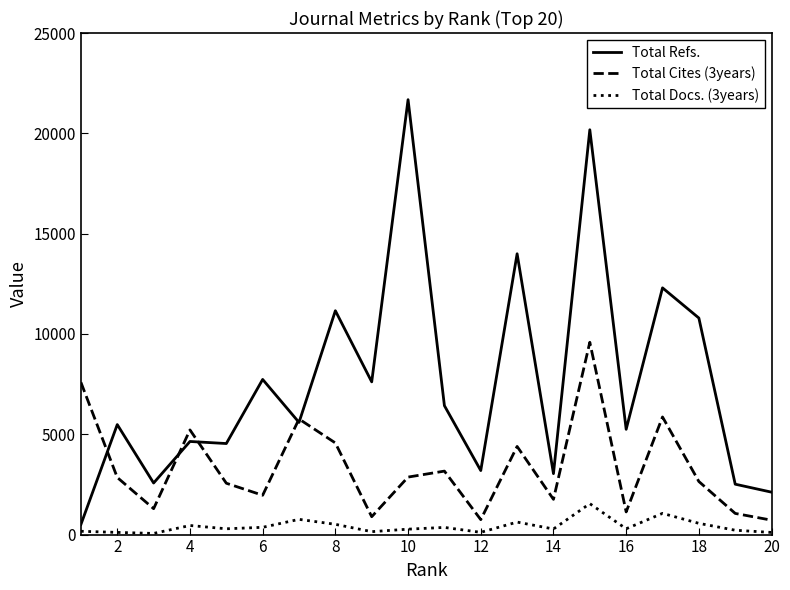

What is the greatest value displayed?

21678